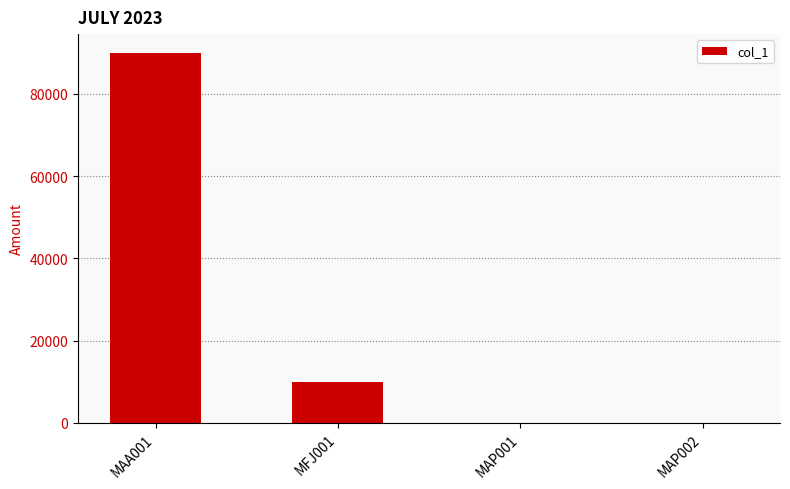

Approximately how many times larger is the value at MAA001 compared to MFJ001?

9.1